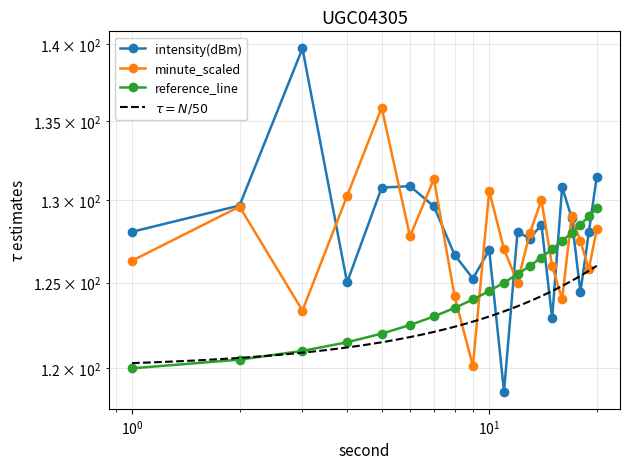

What is the sum of all minute_scaled values?

2549.9